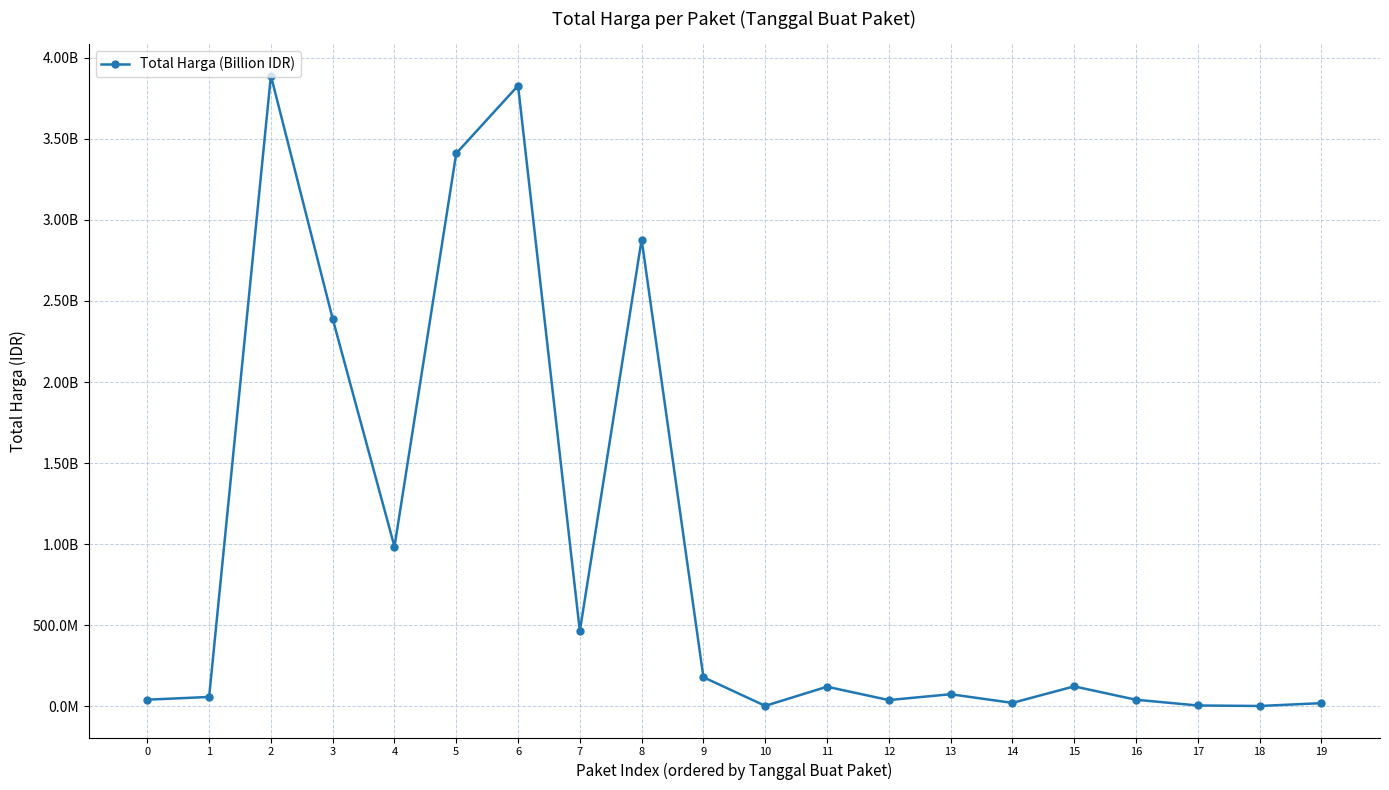

The chart shows a value of 3827760000 at 6. True or false?

True